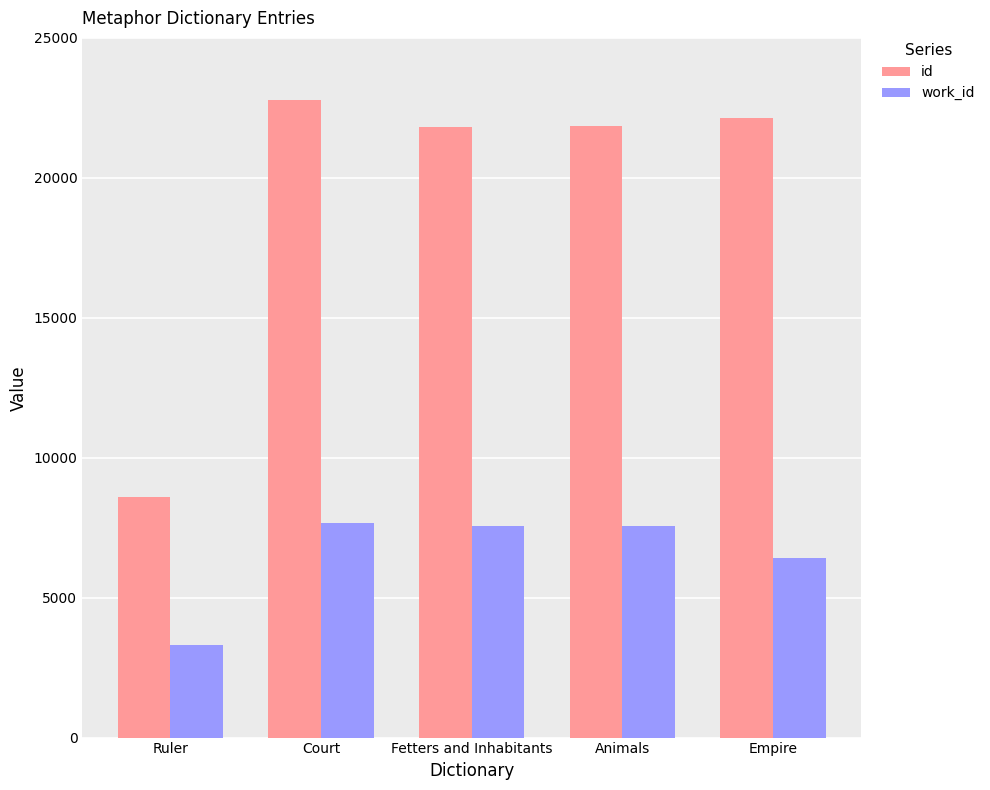

At which label does id first exceed 21834?

Court